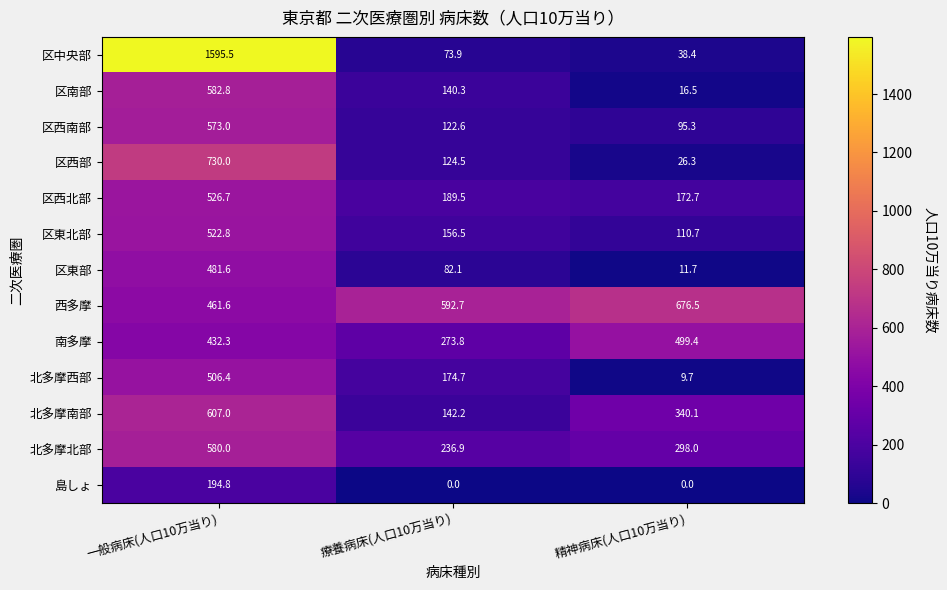

Between 一般病床(人口10万当り) and 精神病床(人口10万当り), which series saw the biggest shift?

区中央部